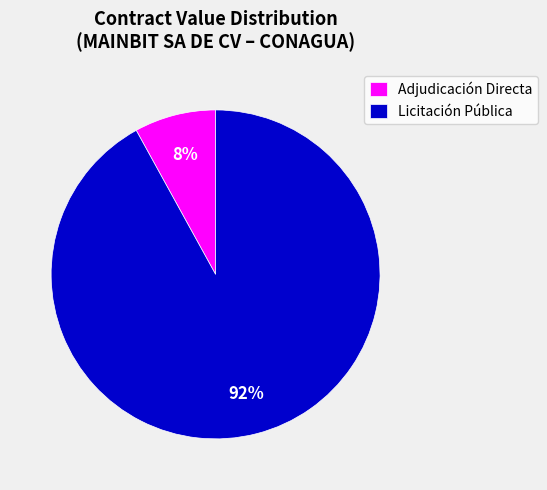

True or false: Licitación Pública accounts for 83% of the total.

False